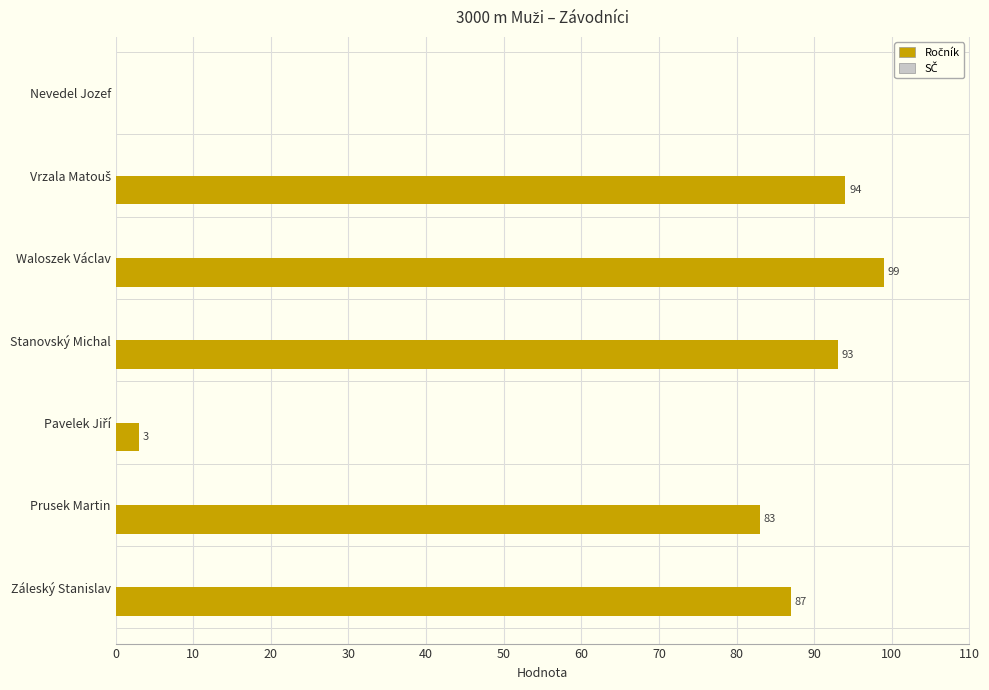

What is the change in value from Nevedel Jozef to Prusek Martin?

+83